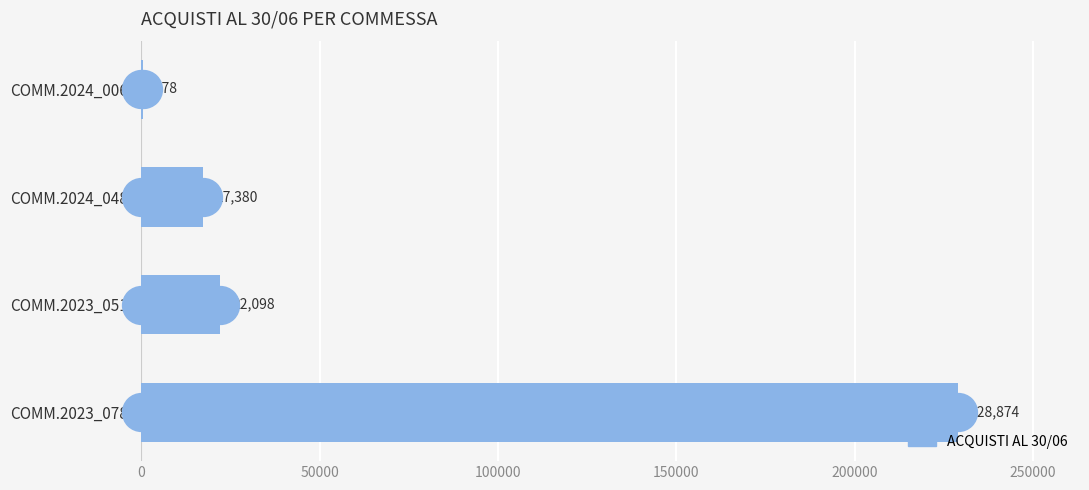

What is the change in value from COMM.2023_0512 to COMM.2024_0486?

-4717.9